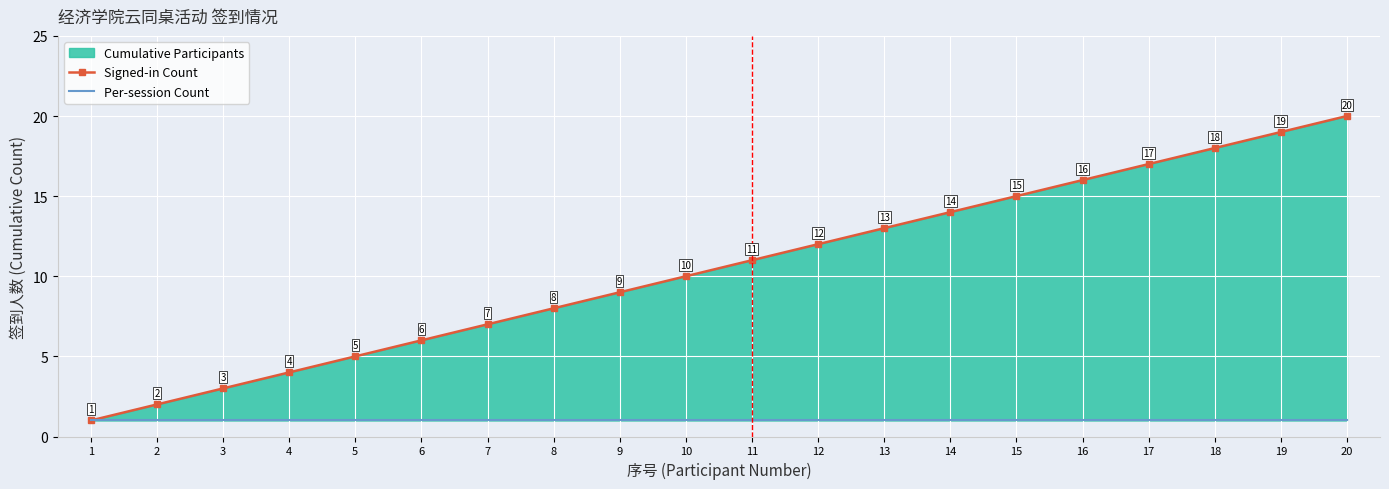

The value of Signed-in Count at 20 is 4. True or false?

False